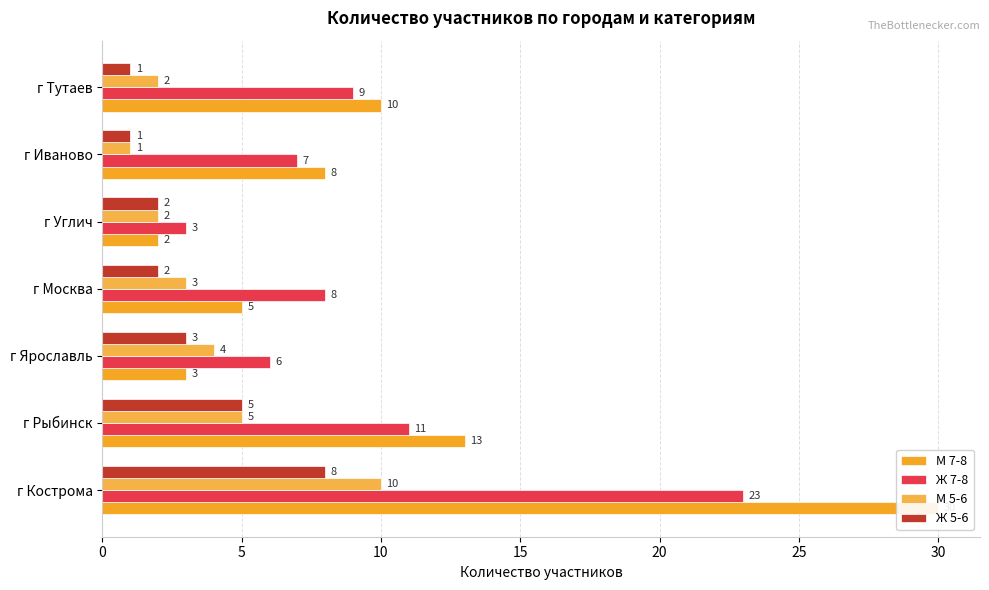

List the series in order of their peak value, lowest first.

Ж 5-6, М 5-6, Ж 7-8, М 7-8